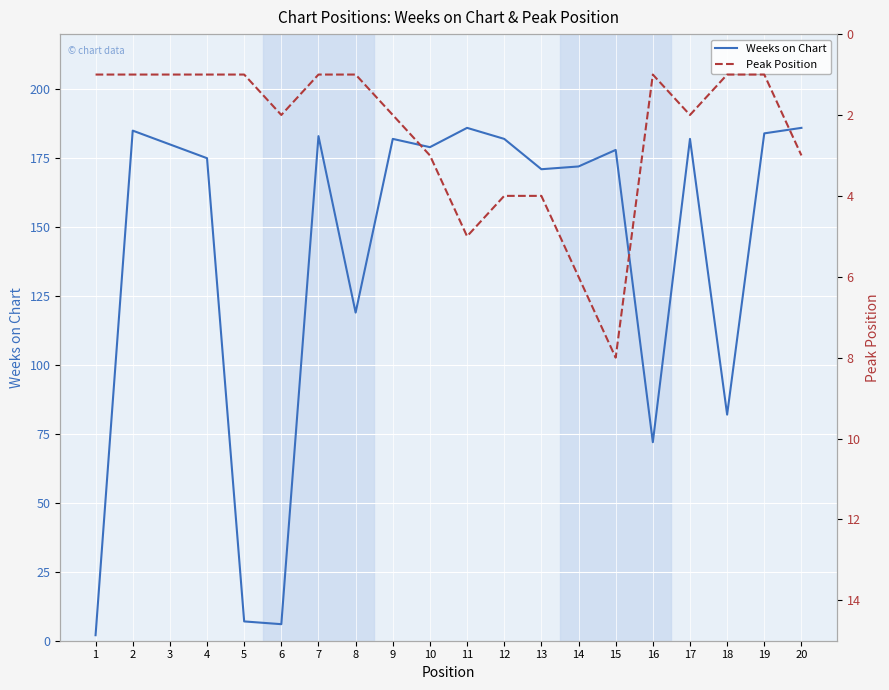

What is the approximate value of Peak Position at 16?

1